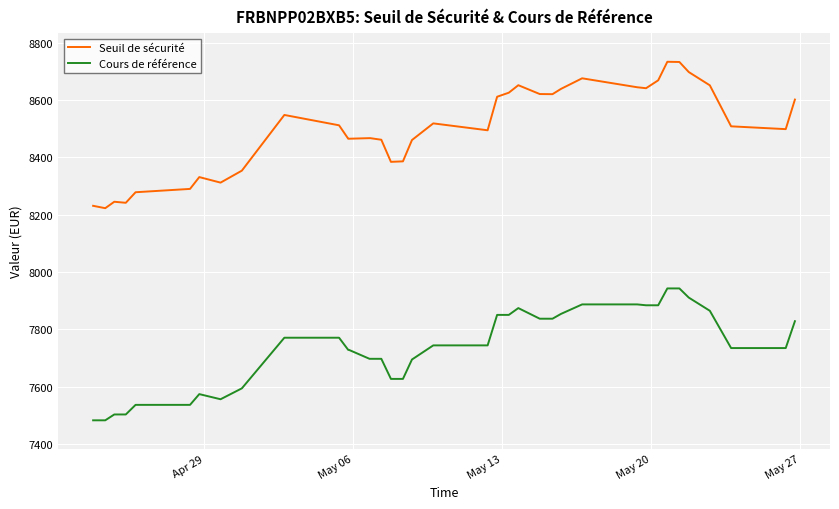

What is the smallest value displayed?

7482.4